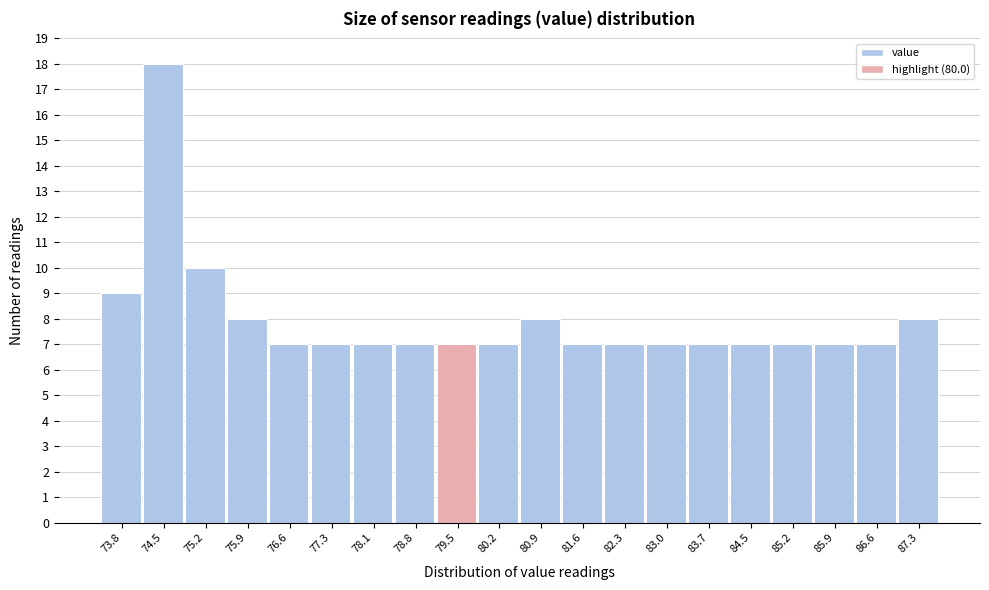

Reading left to right, transcribe all the data shown in this chart.

9	18	10	8	7	7	7	7	7	7	8	7	7	7	7	7	7	7	7	8